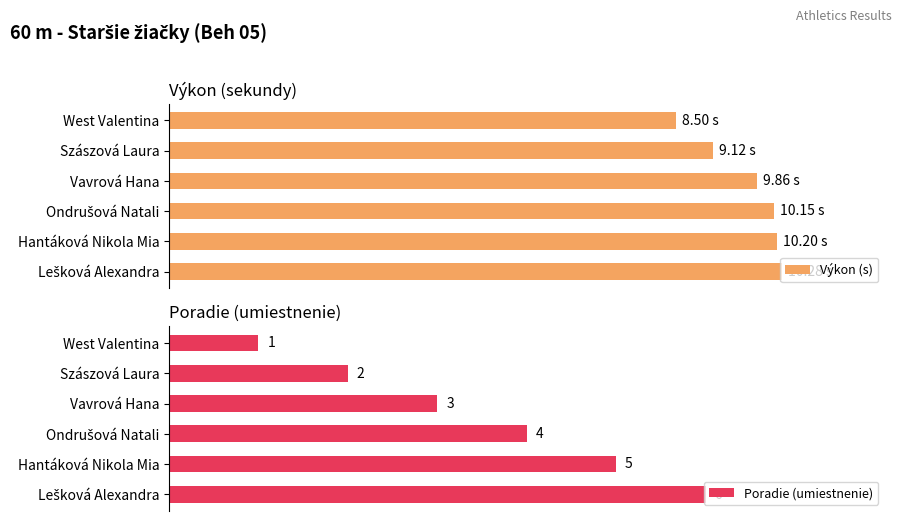

Where is Poradie (umiestnenie) nearest to the value 3?

Vavrová Hana